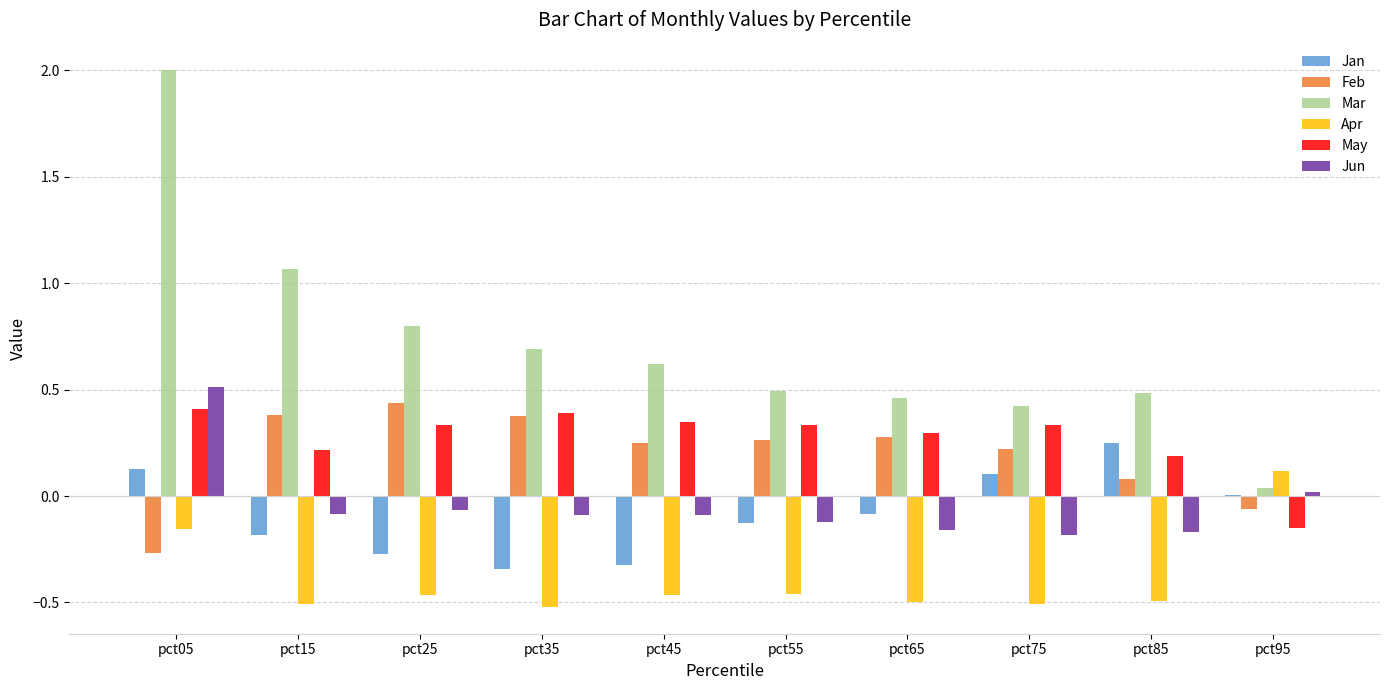

Is the value of Jun at pct25 greater than the value of Mar at pct35?

No